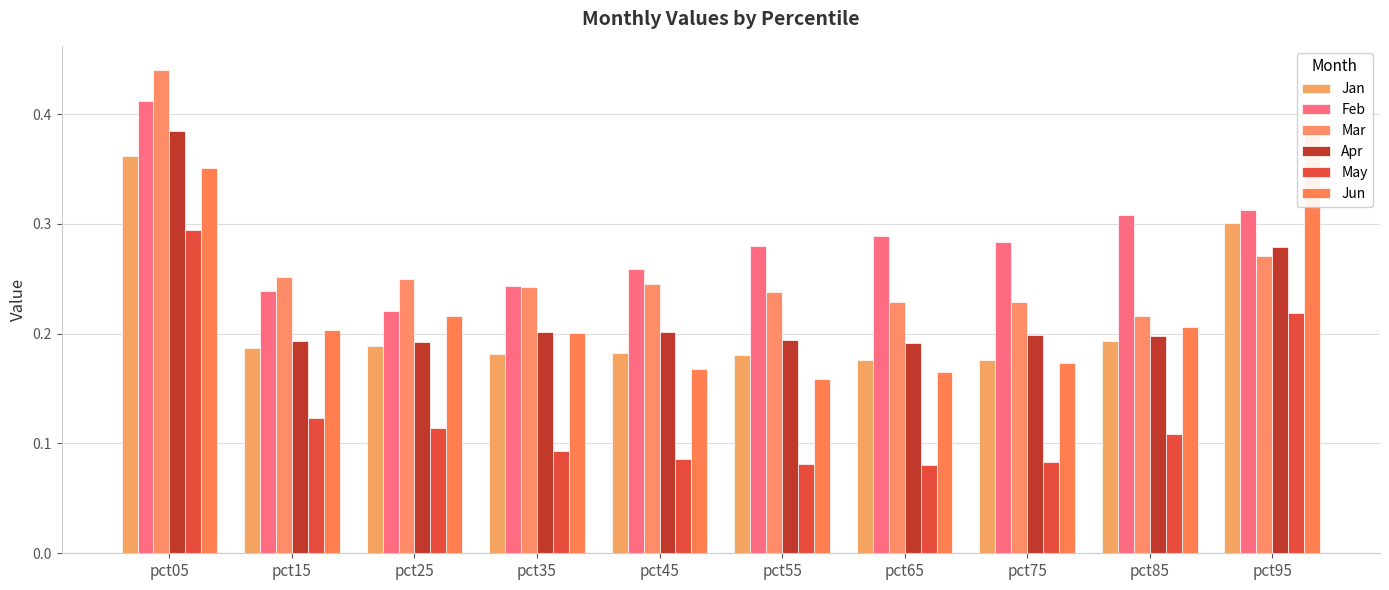

What is the average value of the Jun series?

0.2